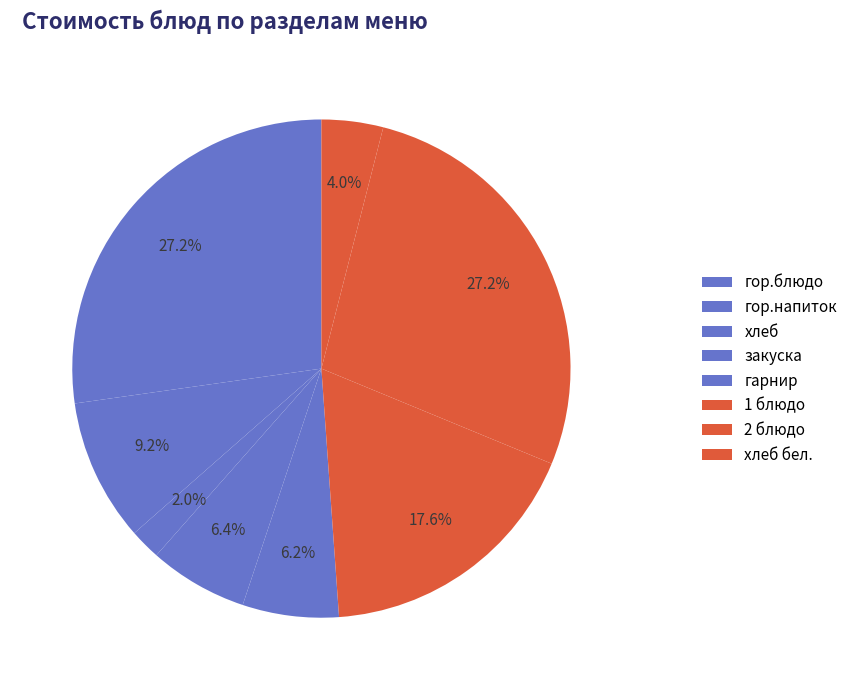

How many slices are in this pie chart?

8